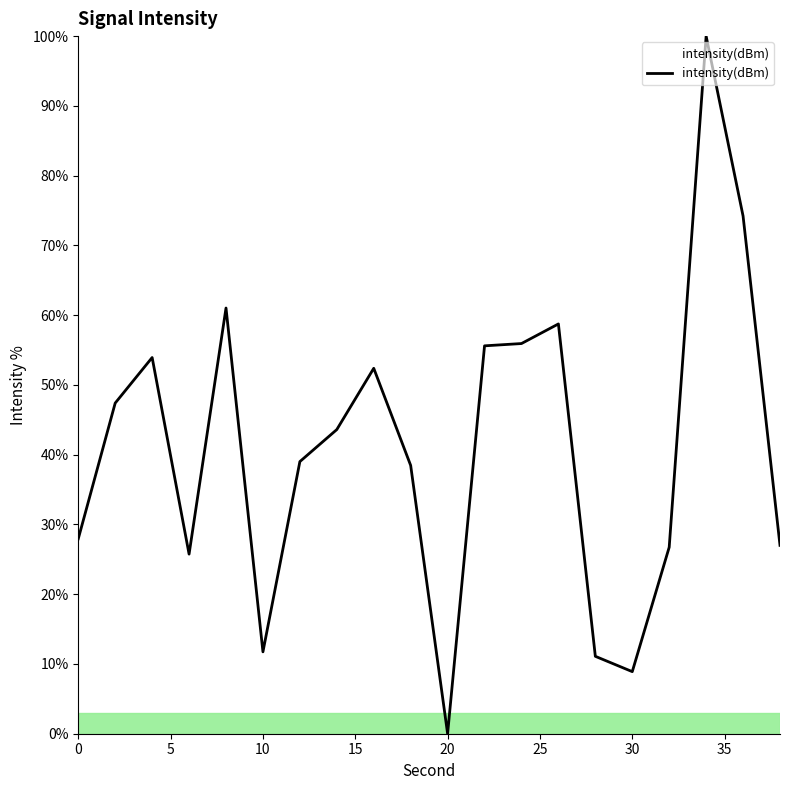

What is the difference between the maximum and minimum values?

100.0